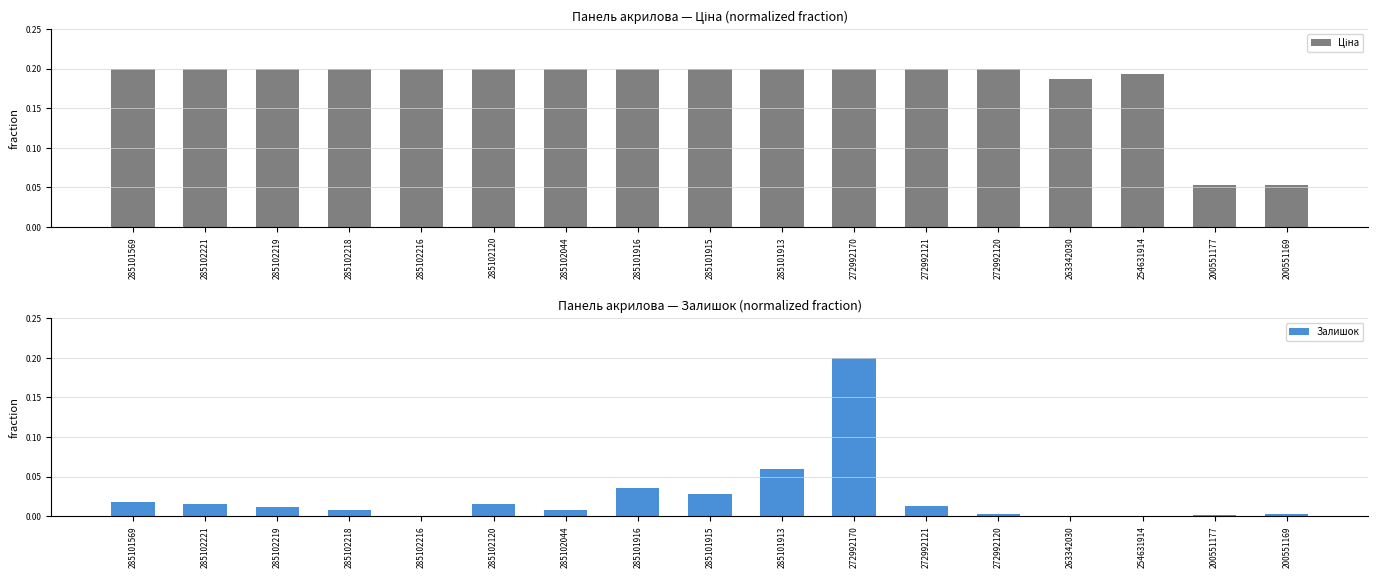

Which series has the largest total across all categories?

Ціна